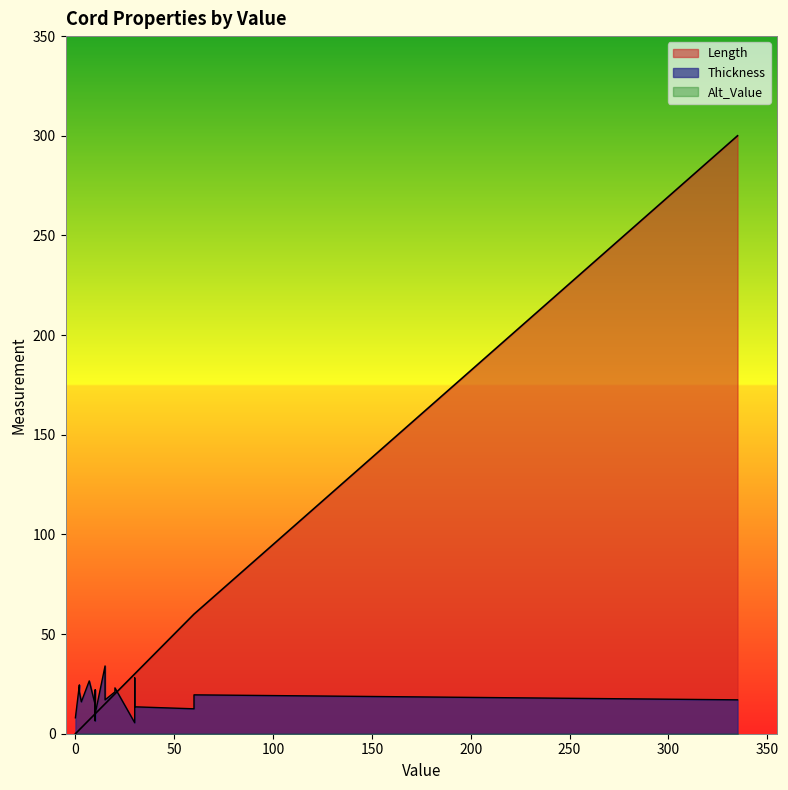

In Thickness, how many points are lower than both neighbors (excluding endpoints)?

6